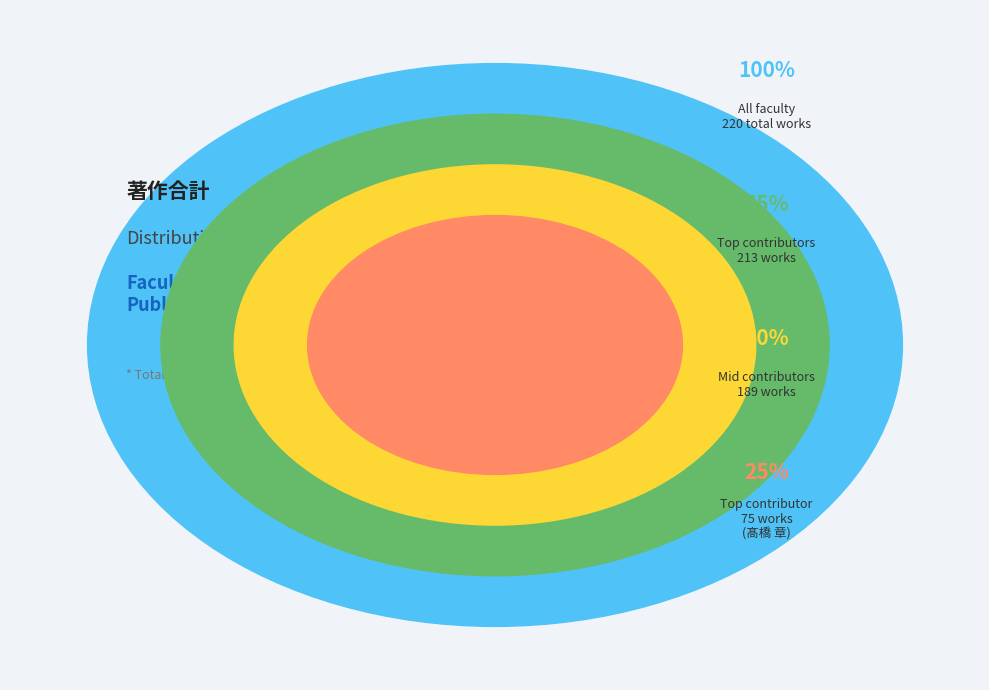

What is the total percentage of 髙橋 章 and 堤 理恵?

39.1%